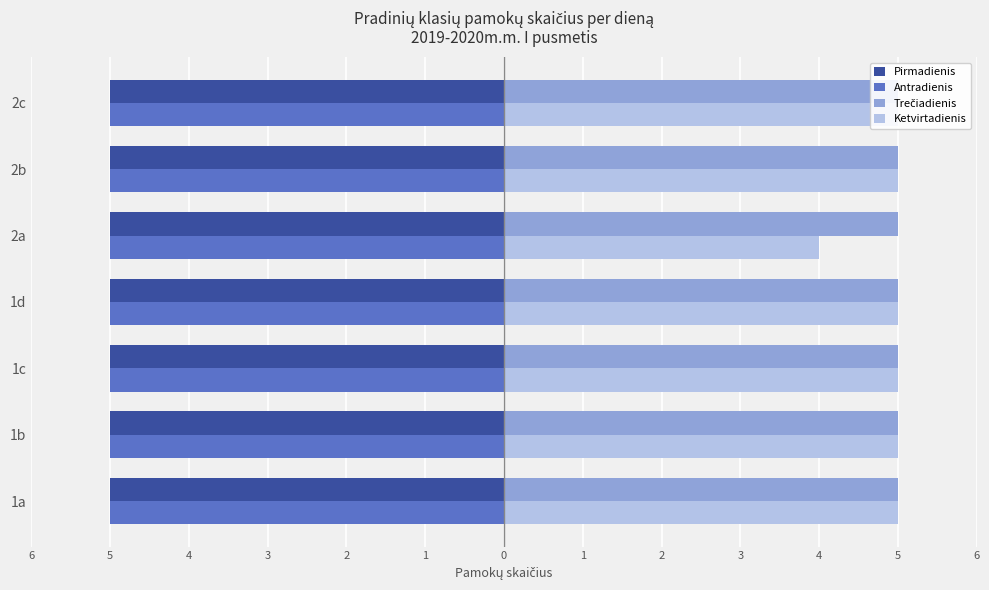

What is the sum of all Ketvirtadienis values?

34.0